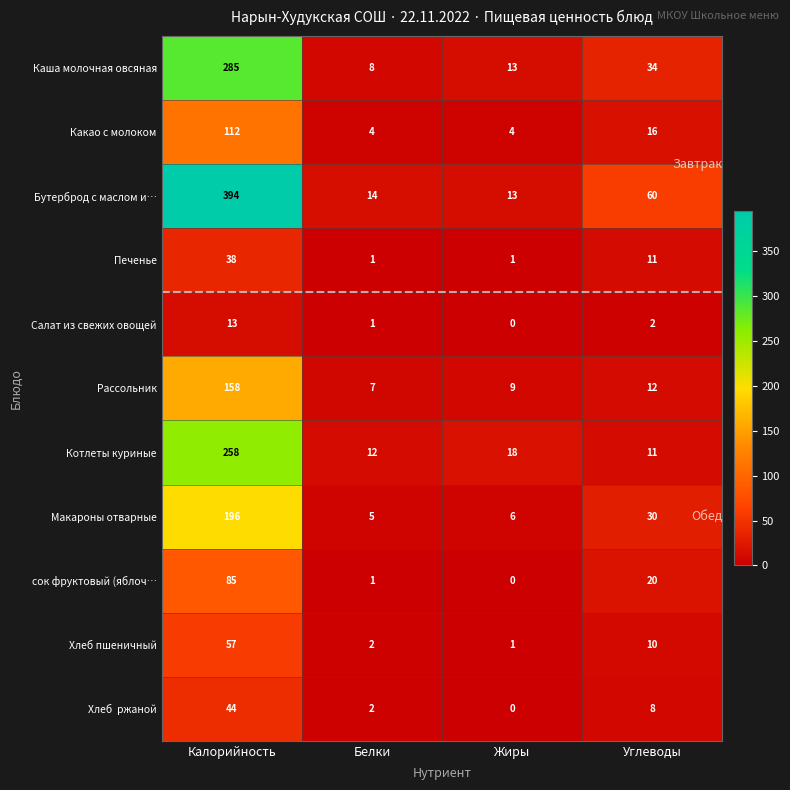

The value of Котлеты куриные at Калорийность is 258. True or false?

True